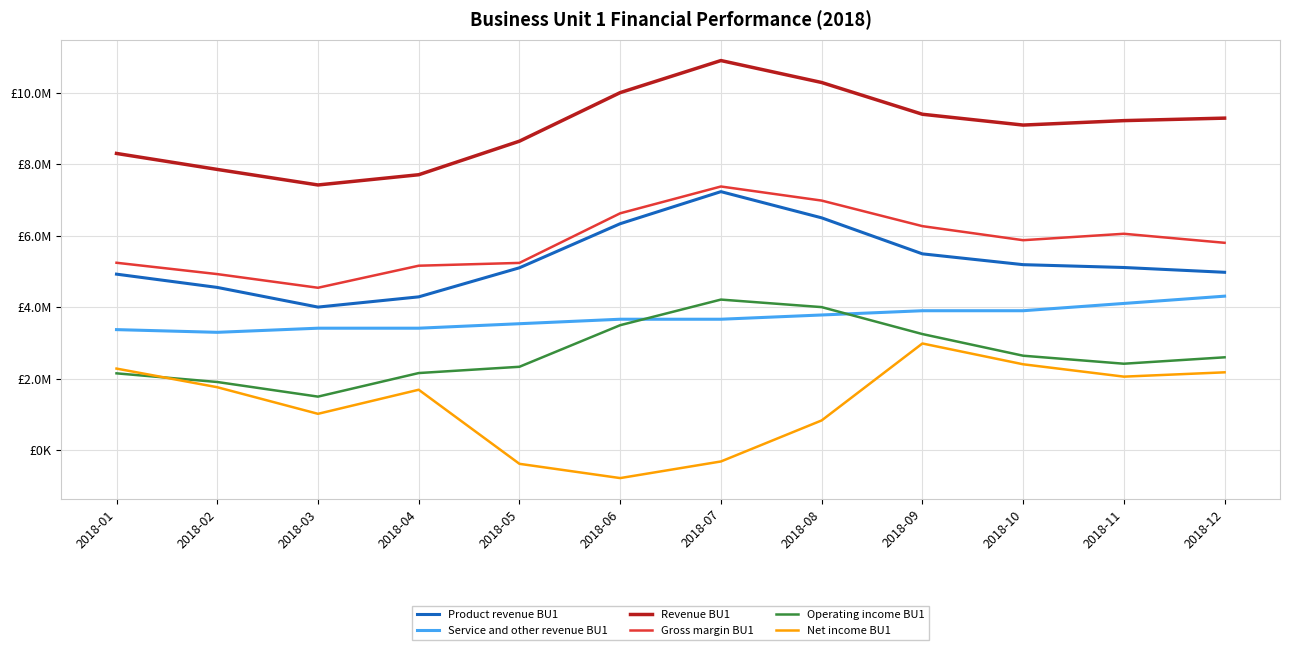

Is this an area chart (filled region under the line)?

No